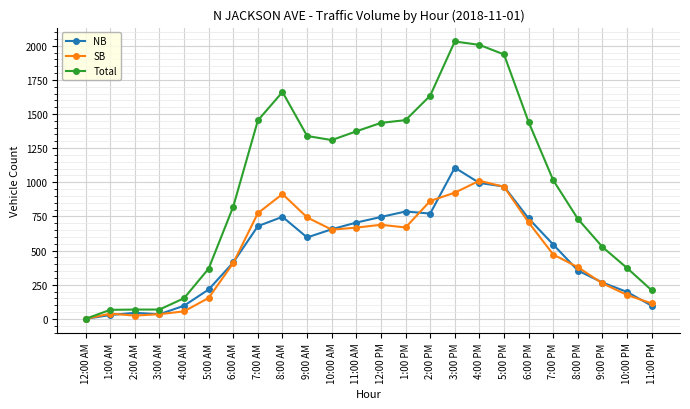

What value does the SB series have at 5:00 AM, to the nearest 100?

200